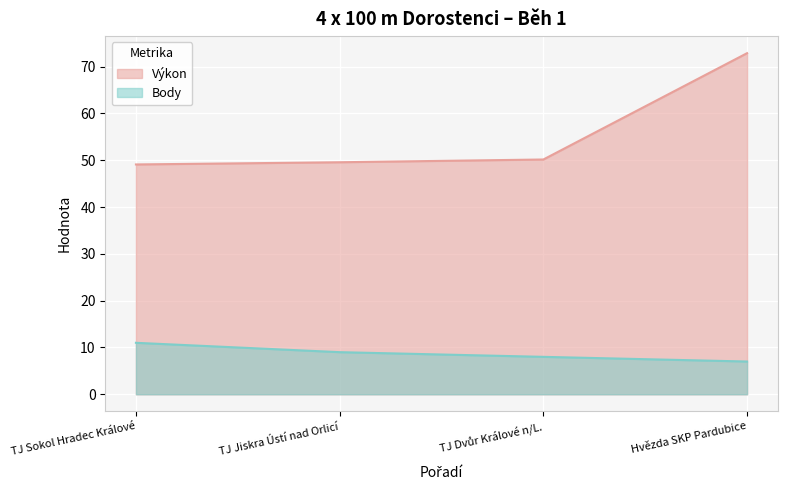

The value of Body at Hvězda SKP Pardubice is 7.0. True or false?

True